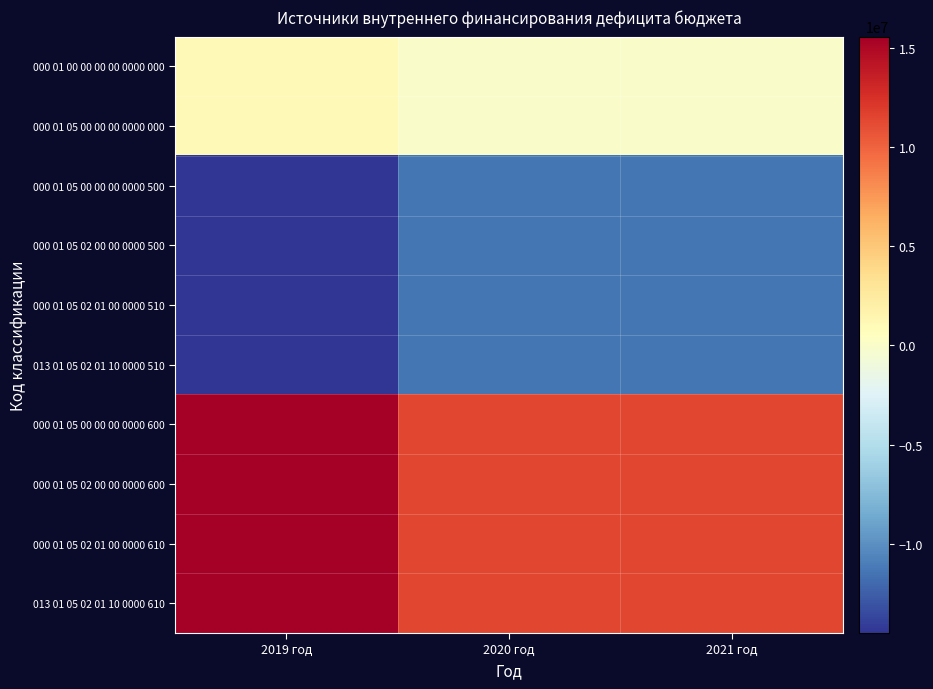

Which label corresponds to the largest value in the chart?

2019 год